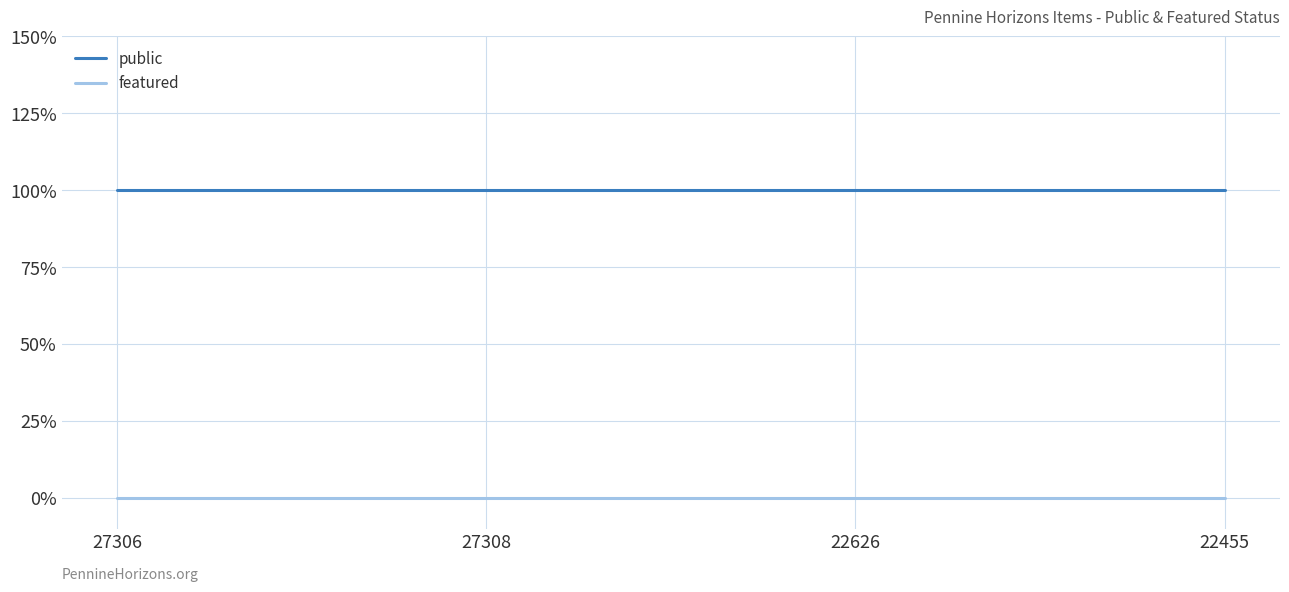

What is the spread (max minus min) of values at 27306?

1